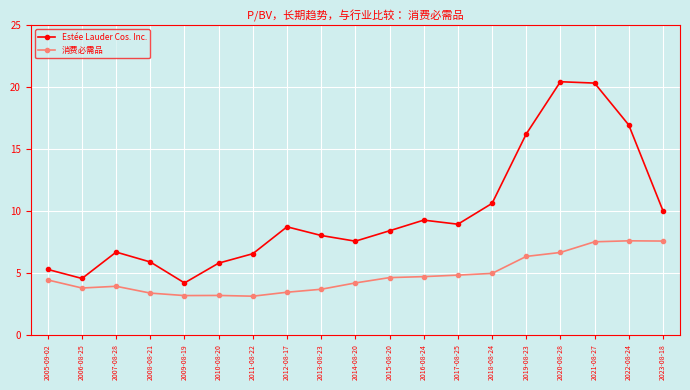

What is the difference between the maximum and second lowest values in the Estée Lauder Cos. Inc. series?

15.9